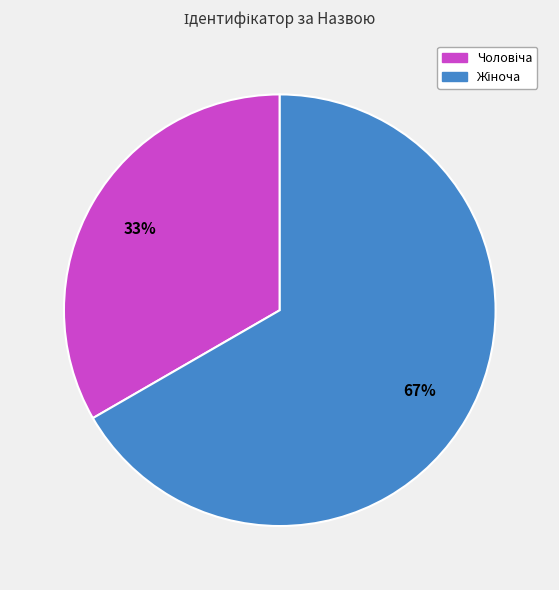

To the nearest percent, what is the average slice percentage?

50%